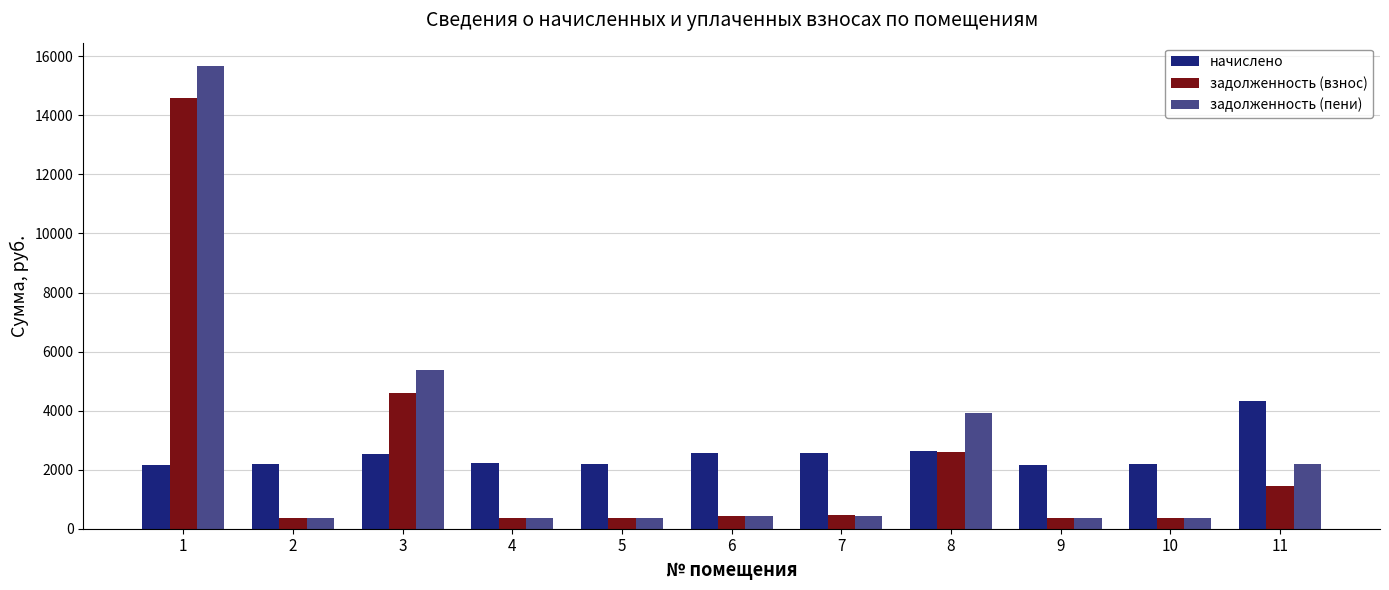

What is the lowest value of the задолженность (взнос) series?

359.1